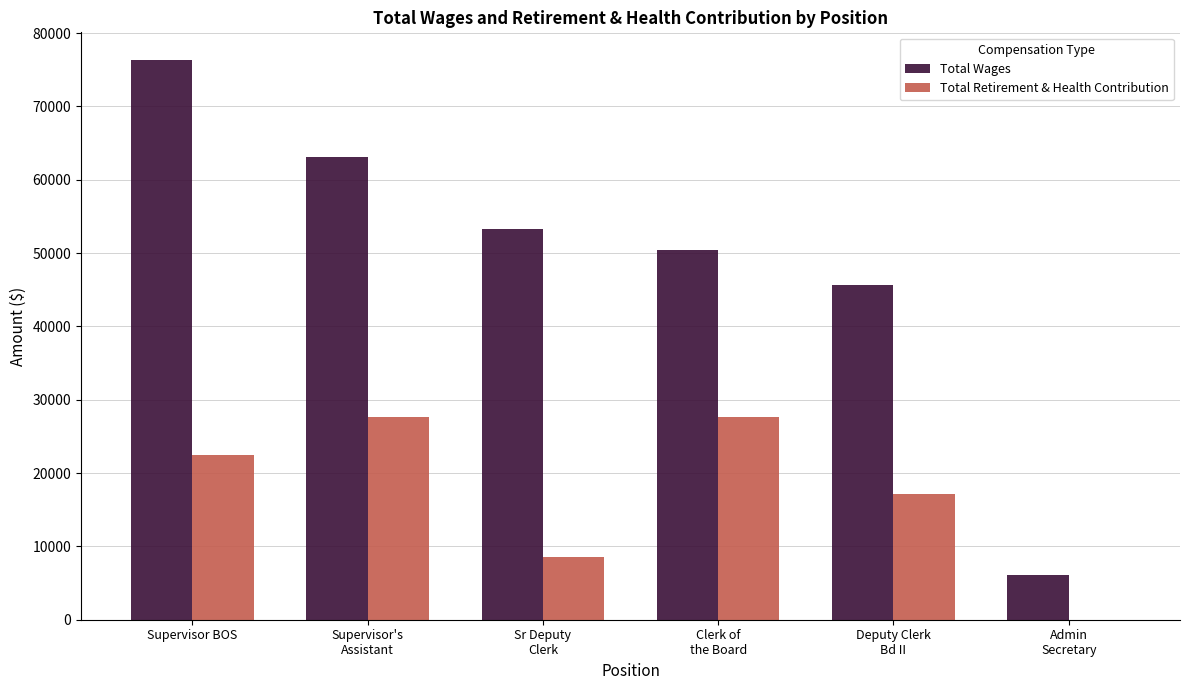

How many categories are shown in the chart?

6